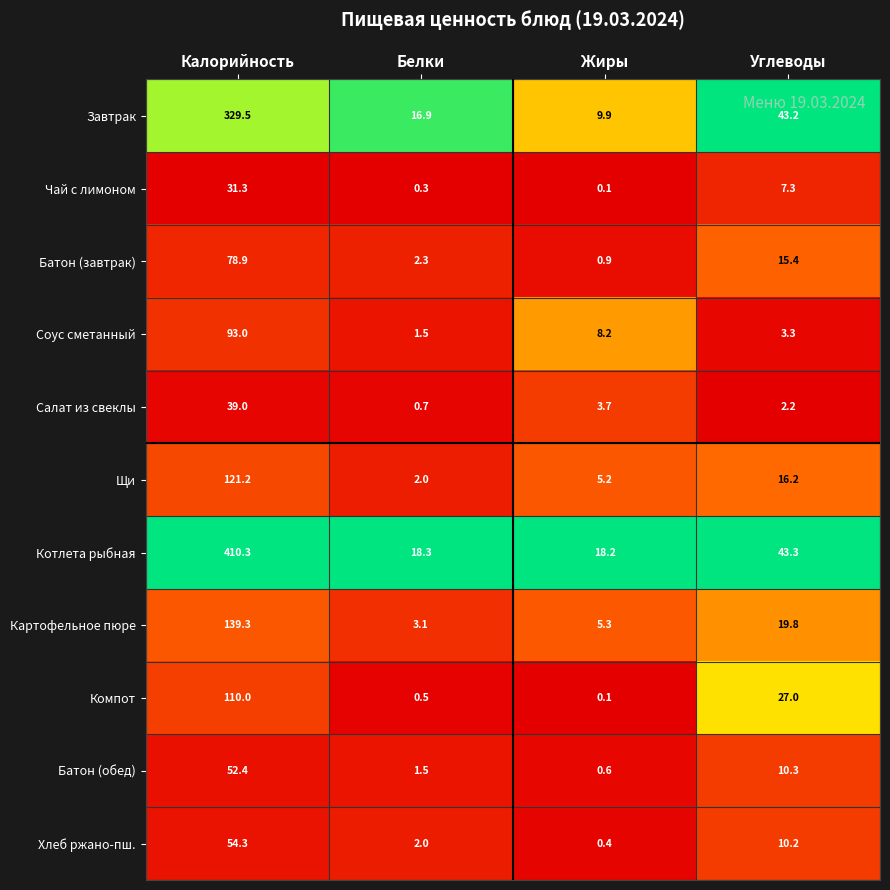

What is the difference between the highest and lowest values at Калорийность?

379.0